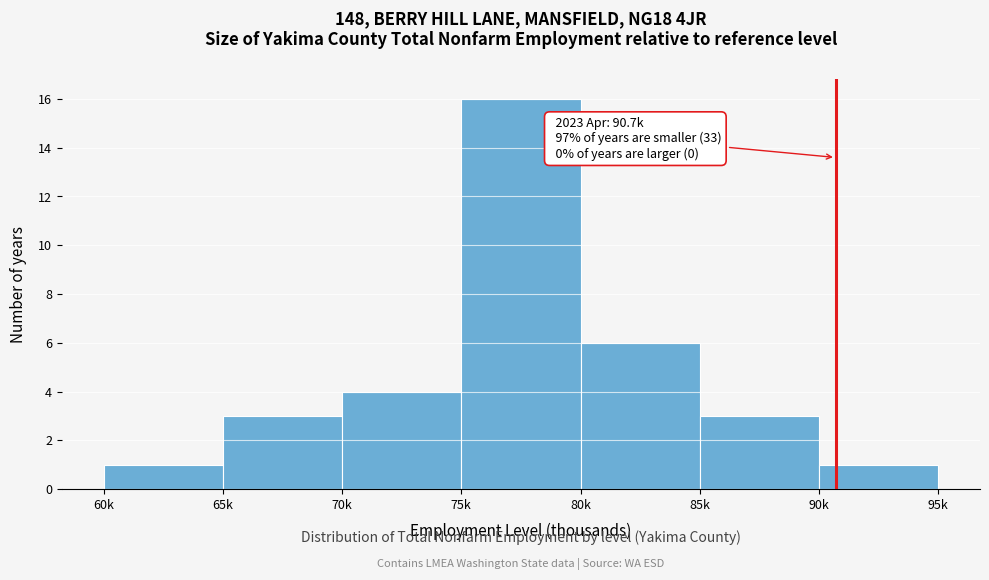

Reading right to left, transcribe all the data shown in this chart.

90k=1	85k=3	80k=6	75k=16	70k=4	65k=3	60k=1